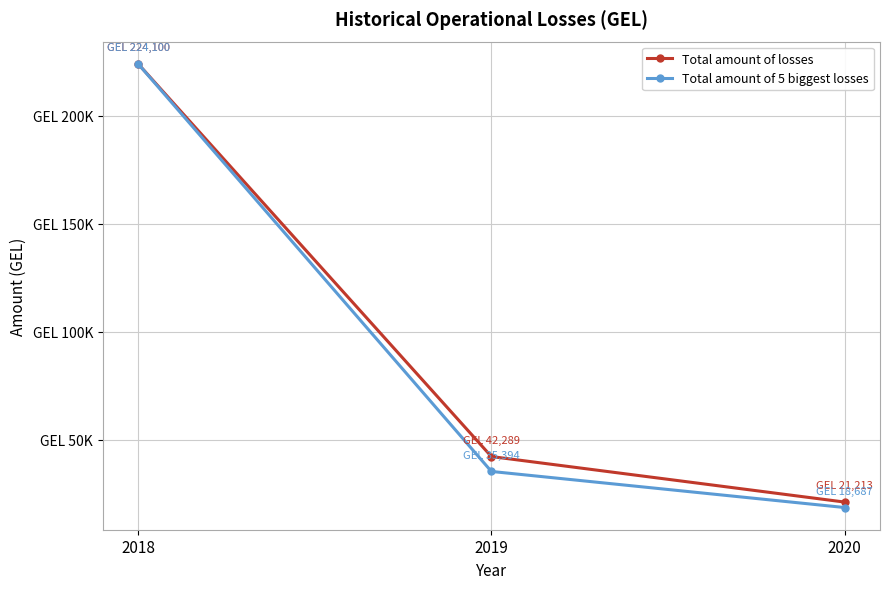

Reading right to left, list all the values displayed in this chart.

Total amount of losses: 2020=21213.0	2019=42288.9	2018=224100.0
Total amount of 5 biggest losses: 2020=18687.0	2019=35394.4	2018=224100.0